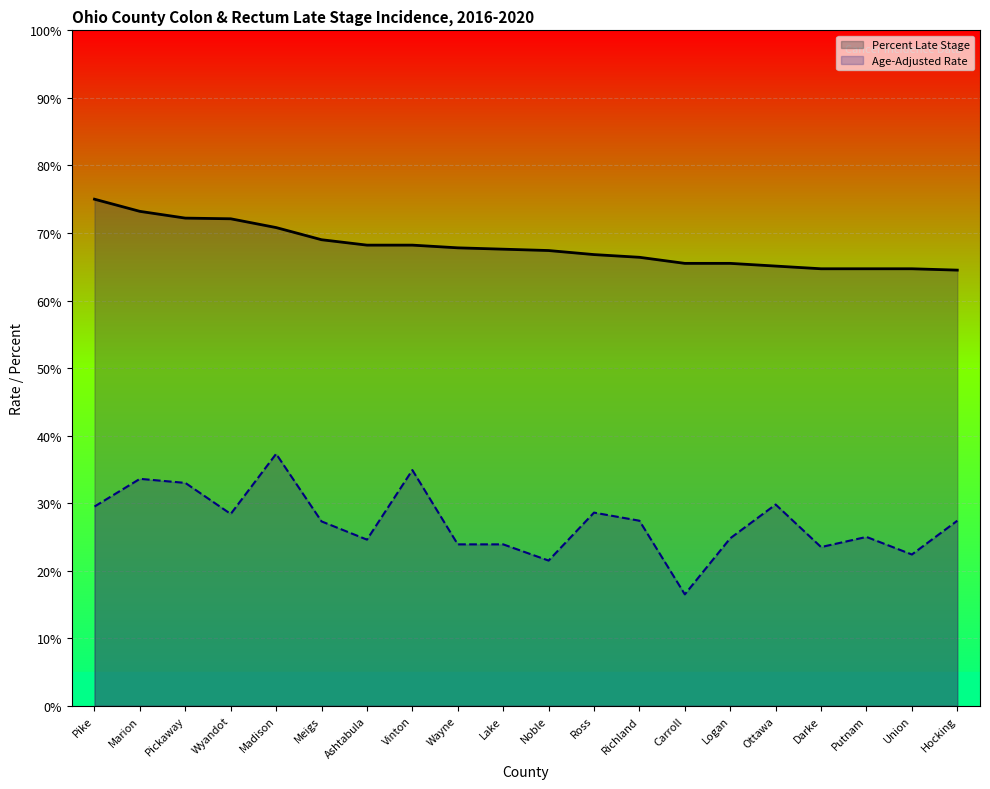

What is the difference between the Age-Adjusted Rate values at Lake and Vinton?

11.0